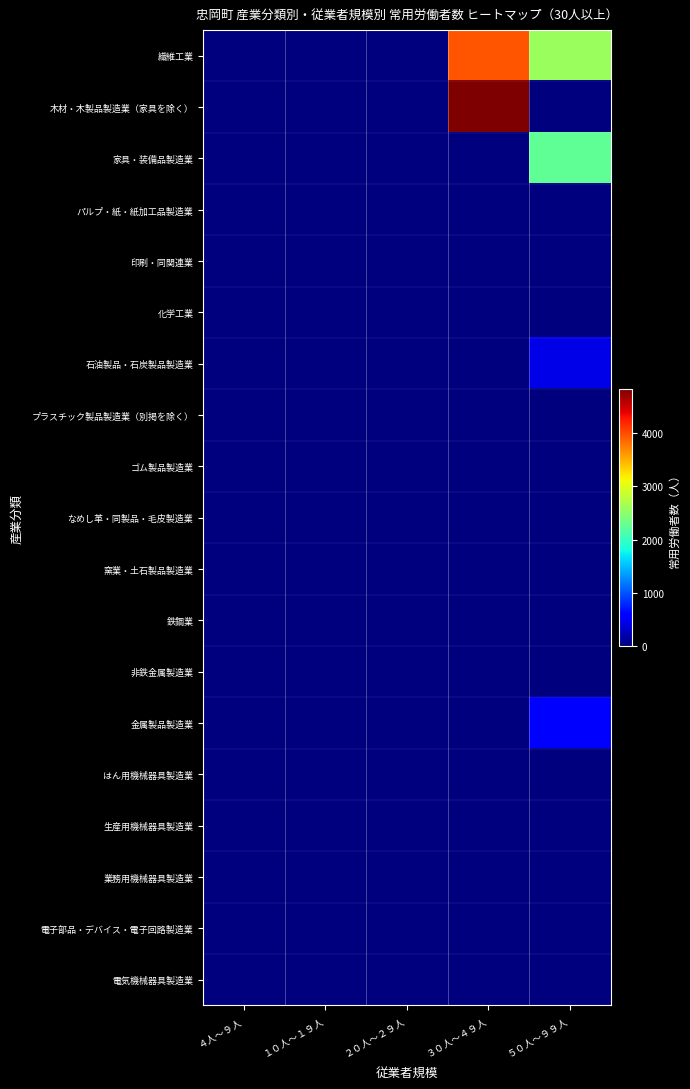

Rank the series at ３０人～４９人 from highest to lowest value.

木材・木製品製造業（家具を除く）, 繊維工業, 家具・装備品製造業, パルプ・紙・紙加工品製造業, 印刷・同関連業, 化学工業, 石油製品・石炭製品製造業, プラスチック製品製造業（別掲を除く）, ゴム製品製造業, なめし革・同製品・毛皮製造業, 窯業・土石製品製造業, 鉄鋼業, 非鉄金属製造業, 金属製品製造業, はん用機械器具製造業, 生産用機械器具製造業, 業務用機械器具製造業, 電子部品・デバイス・電子回路製造業, 電気機械器具製造業